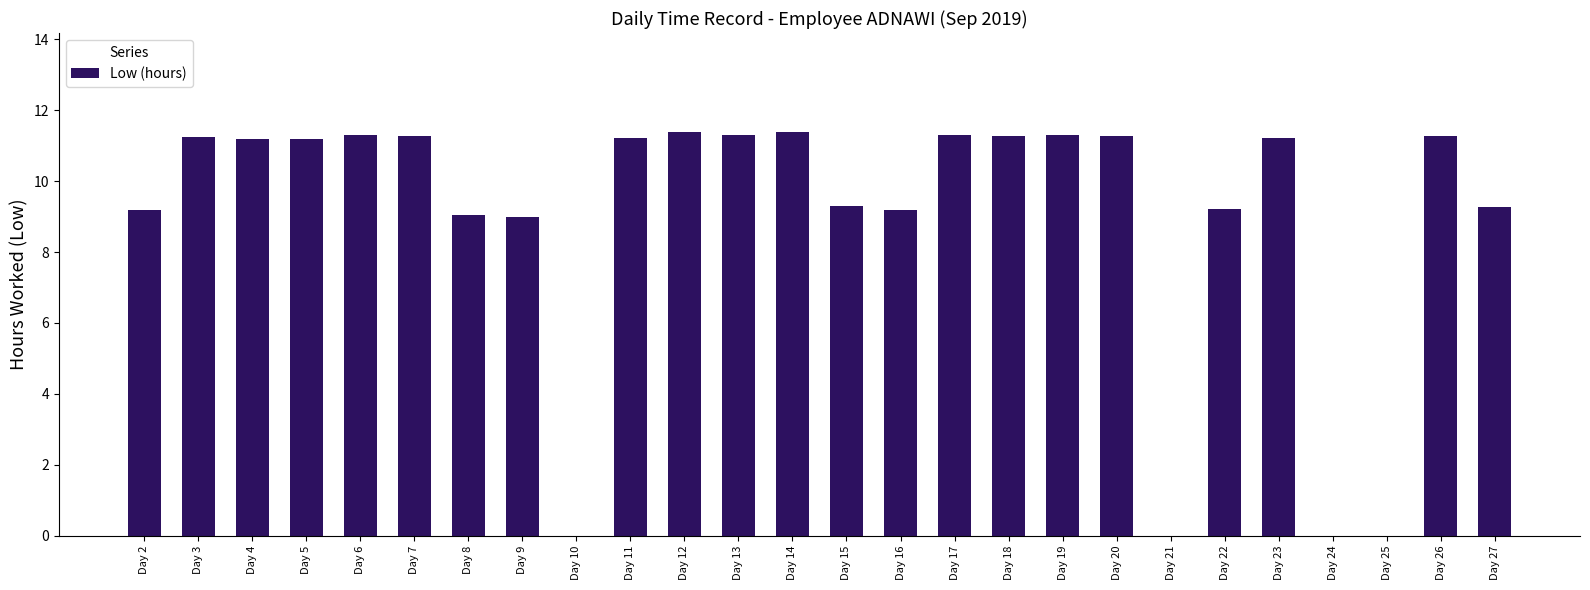

Where does the data first go above 11?

Day 3